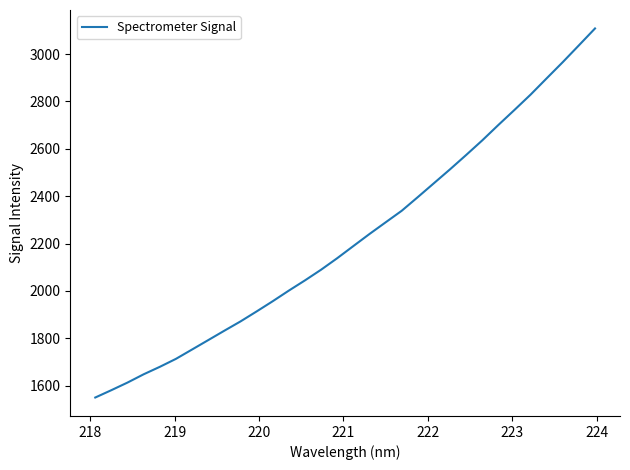

What is the minimum value shown in the chart?

1550.2